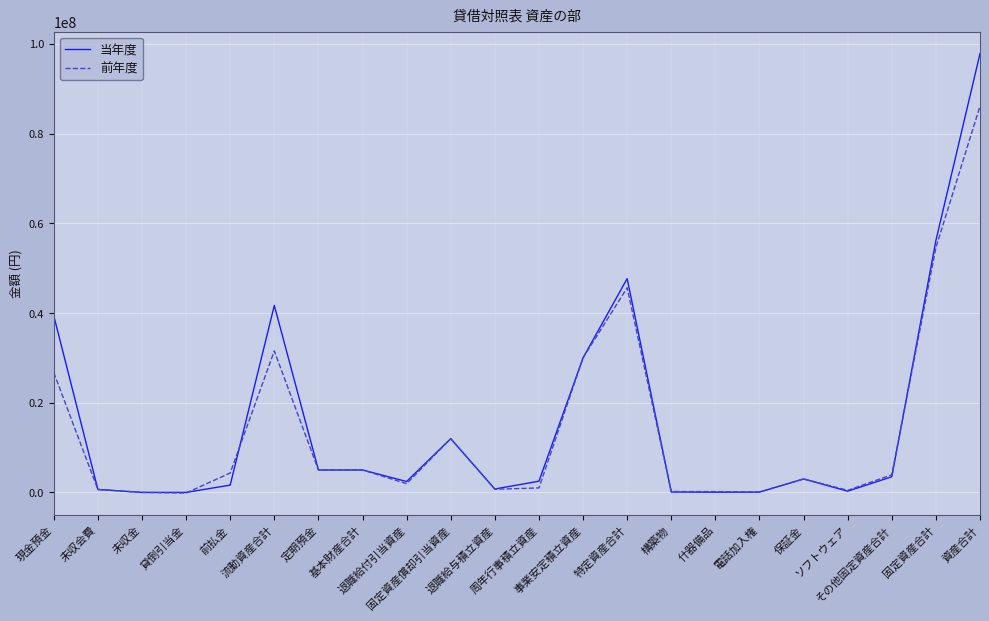

What are all the series names shown in the legend?

当年度, 前年度